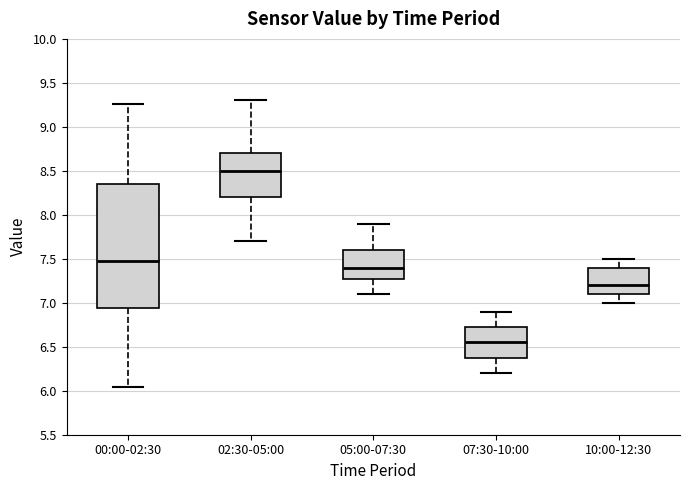

Reading left to right, read every box against the y-axis: the position of its median line, the range the box covers, and the ends of its whiskers. The values are not printed on the chart, so give them approximately, as read against the axis.

00:00-02:30: median 7.45, box 6.95 to 8.35, whiskers 6.05 to 9.25
02:30-05:00: median 8.50, box 8.20 to 8.70, whiskers 7.70 to 9.30
05:00-07:30: median 7.40, box 7.30 to 7.60, whiskers 7.10 to 7.90
07:30-10:00: median 6.55, box 6.40 to 6.75, whiskers 6.20 to 6.90
10:00-12:30: median 7.20, box 7.10 to 7.40, whiskers 7.00 to 7.50